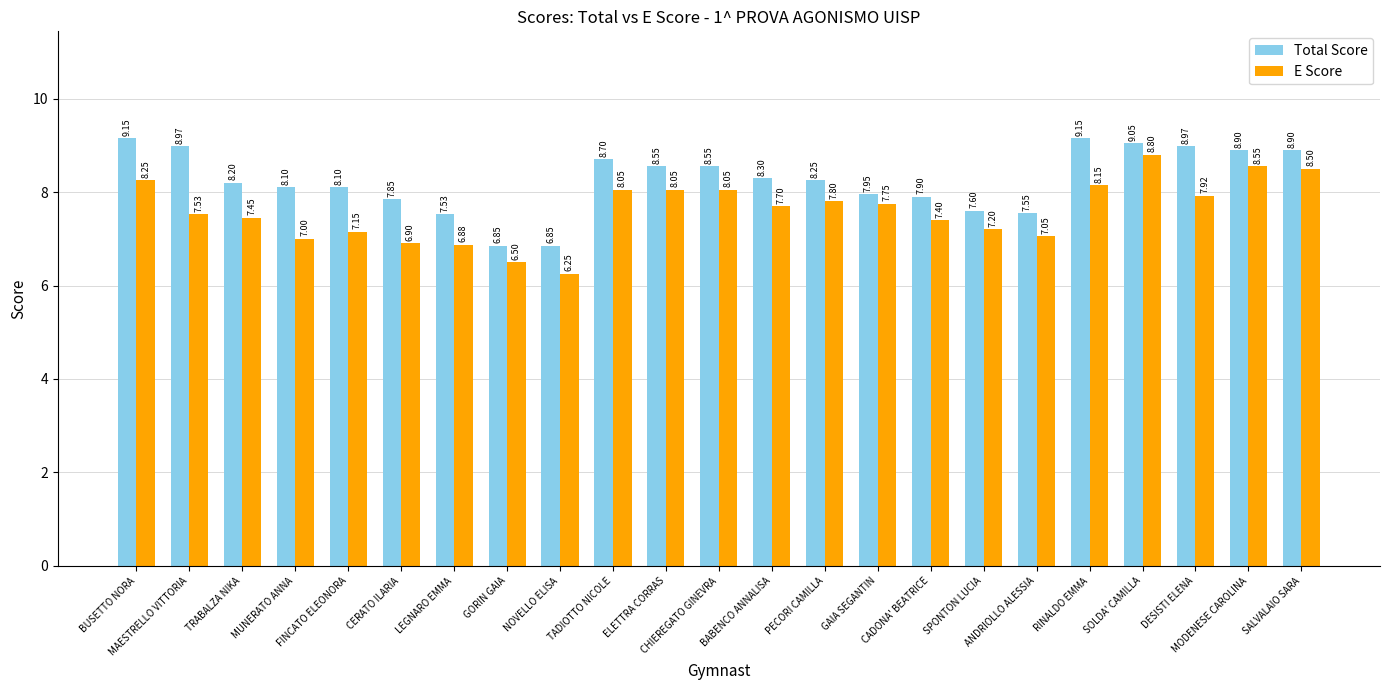

Between MUNERATO ANNA and SALVALAIO SARA, which series saw the biggest shift?

E Score